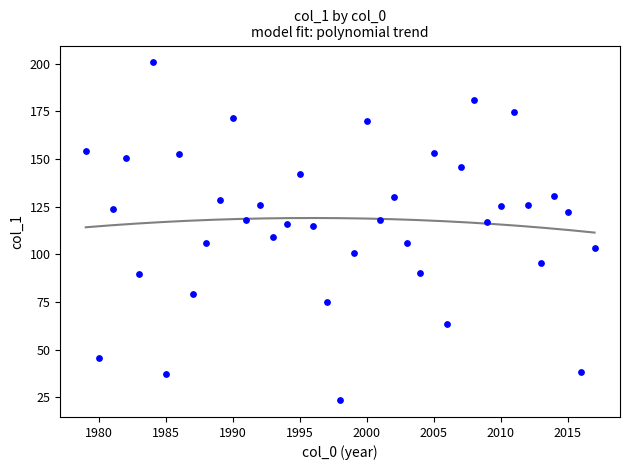

What is the range of X values (max minus min)?

38.0